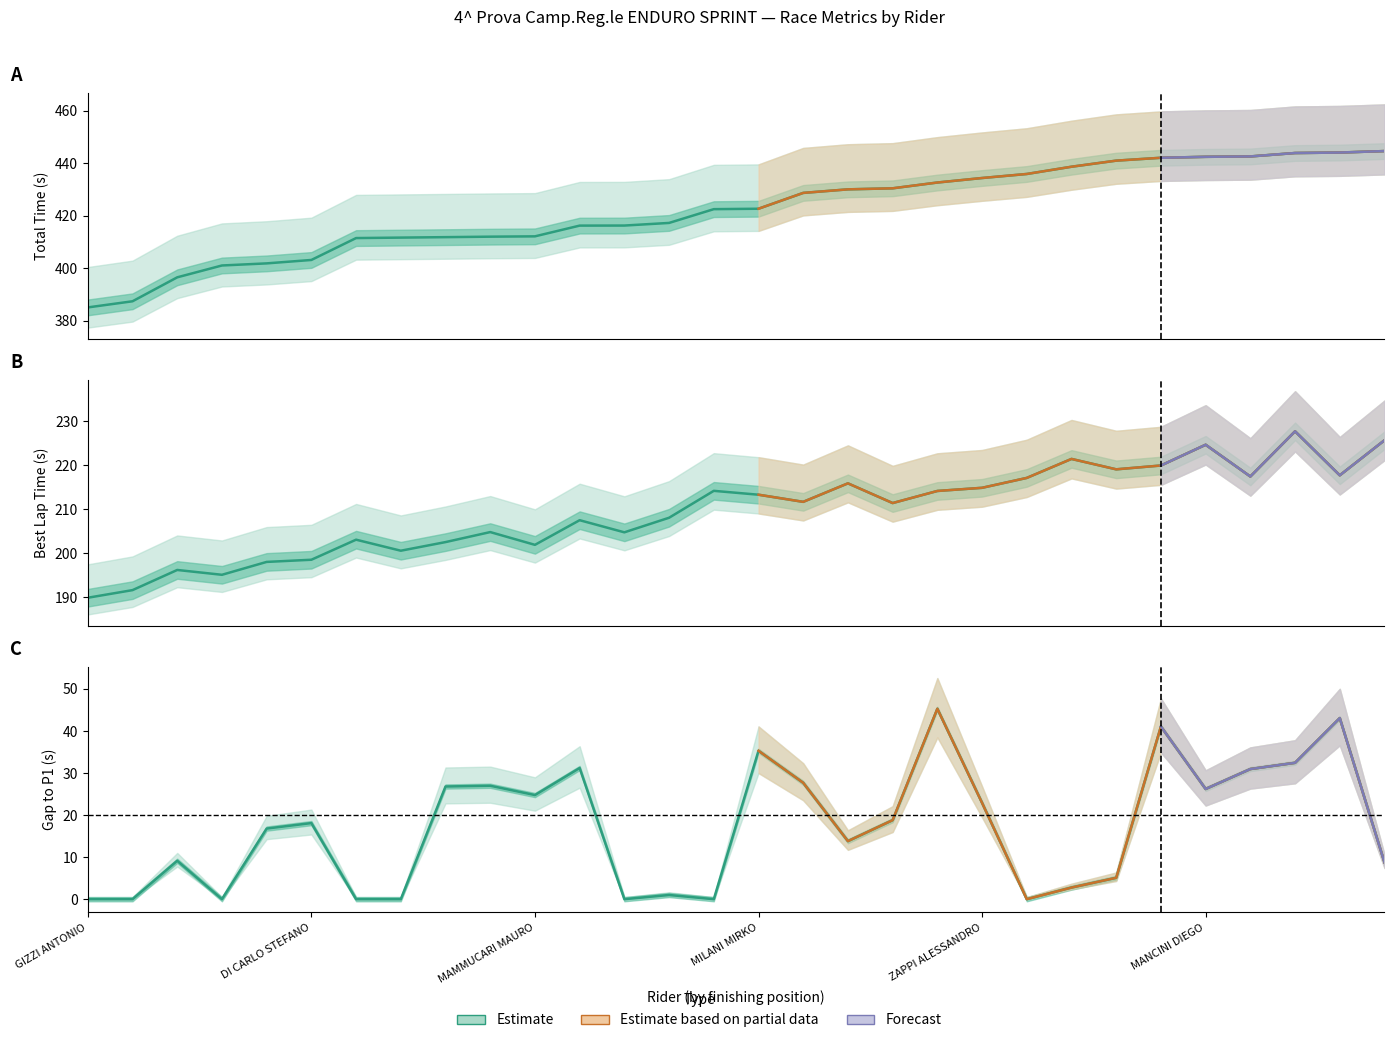

Which category has the highest value in the Best Lap time series?

27